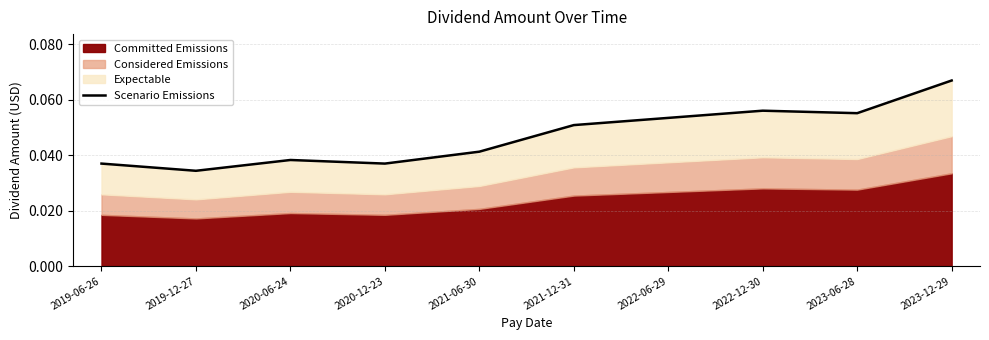

Reading right to left, transcribe all the data shown in this chart.

0.1	0.1	0.1	0.1	0.1	0.0	0.0	0.0	0.0	0.0